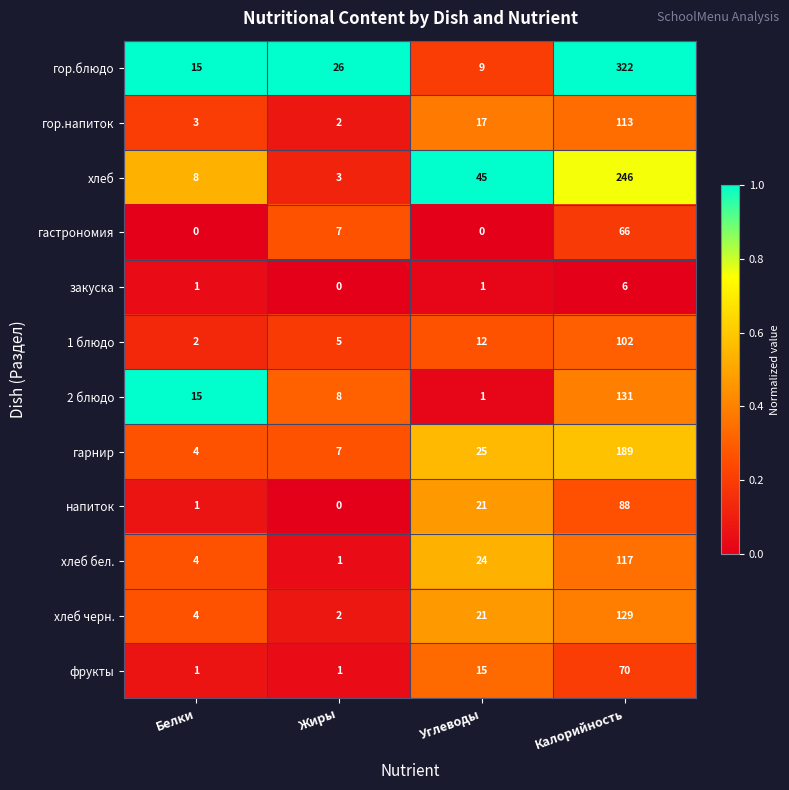

True or false: хлеб черн. has a value of 196 at Калорийность.

False